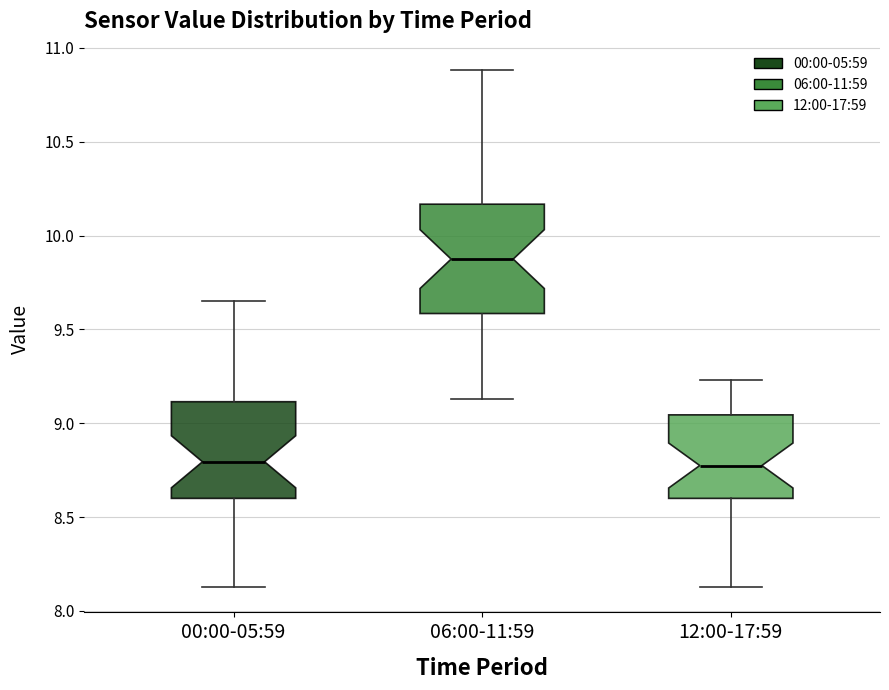

Where is the upper edge of the box for 12:00-17:59 on the y-axis? The values are not printed on the chart, so give them approximately, as read against the axis.

9.05